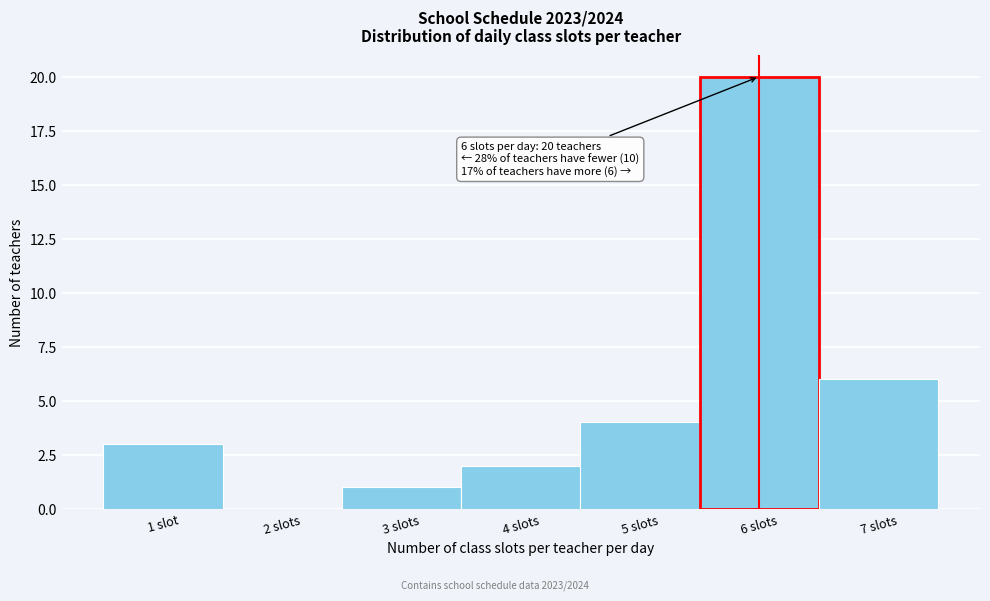

Reading right to left, what are all the values shown in this chart?

7 slots=6	6 slots=20	5 slots=4	4 slots=2	3 slots=1	2 slots=0	1 slot=3